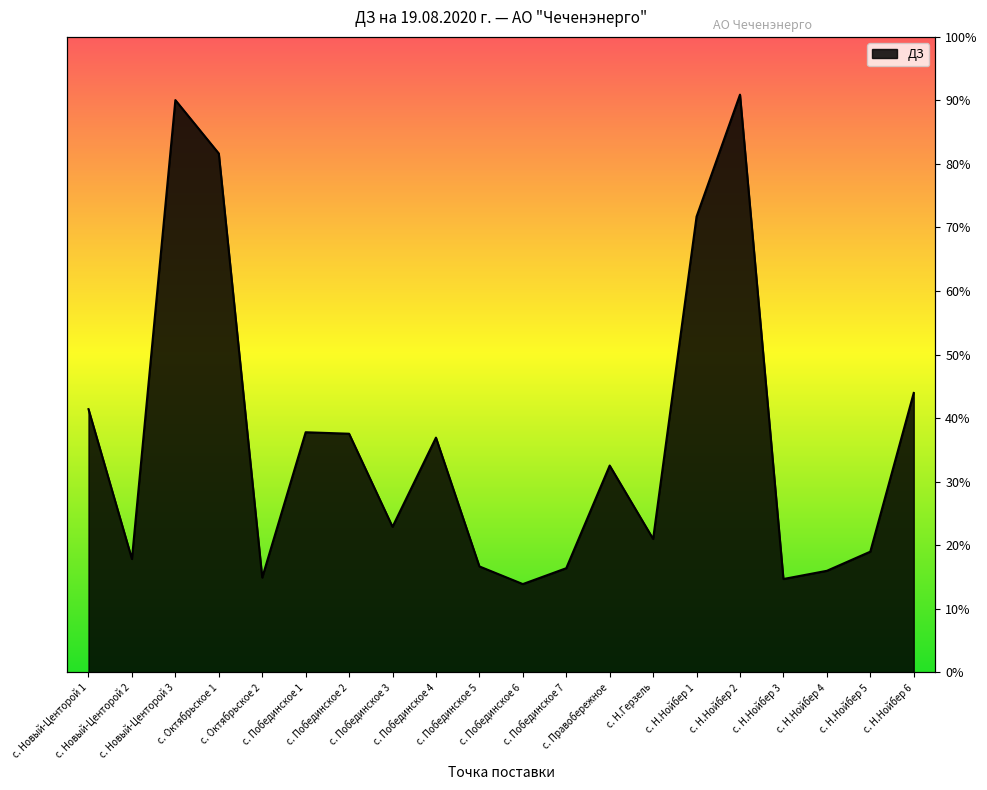

True or false: there are more than 2 points higher than both neighbors.

True